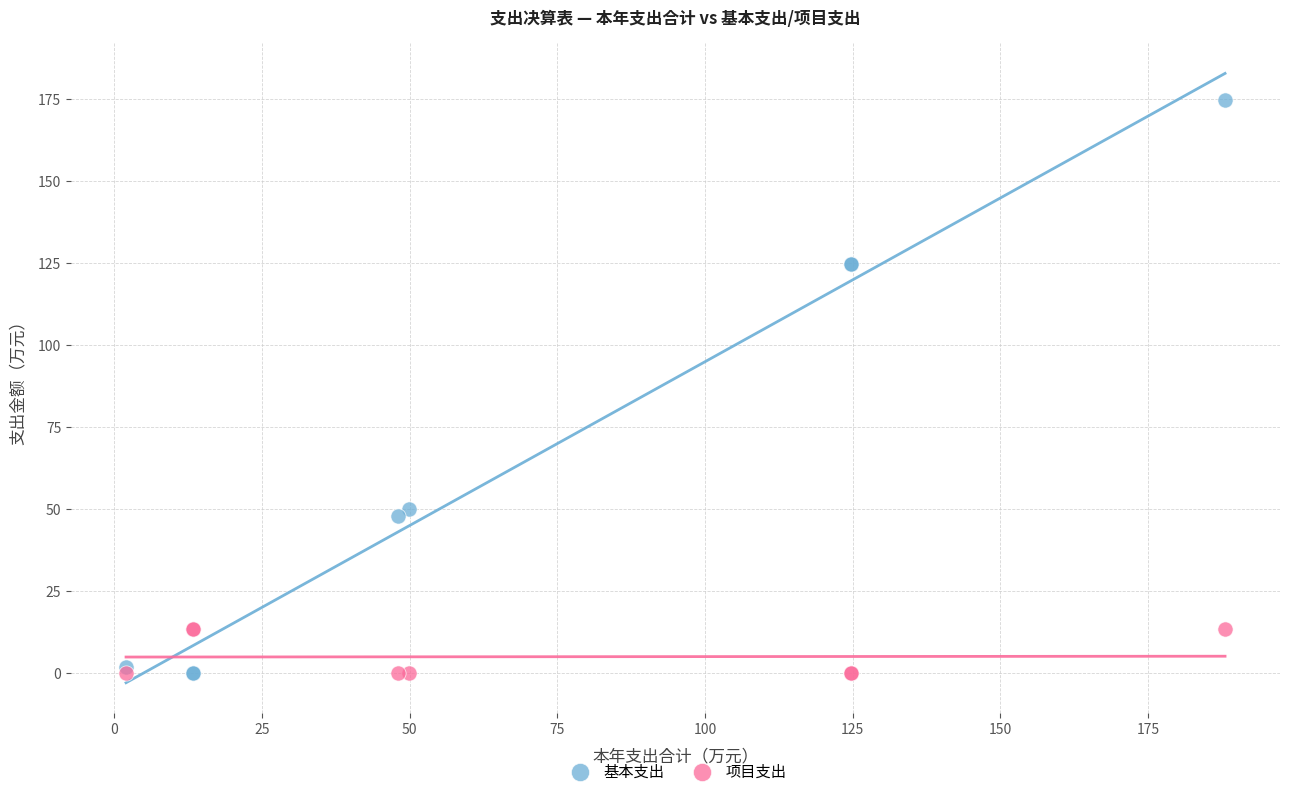

Which series has the widest spread of Y values?

基本支出